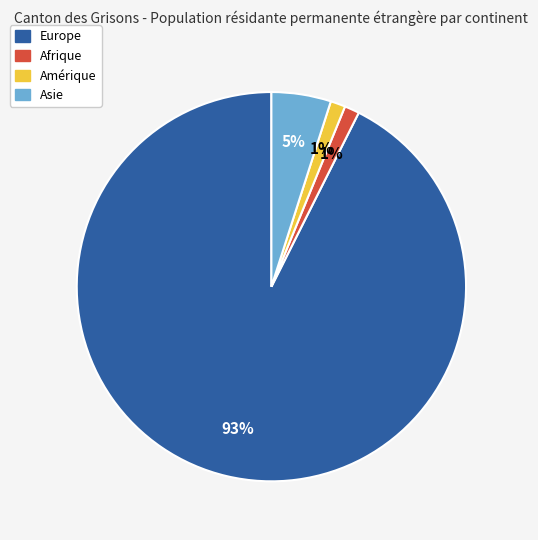

To the nearest percent, what is the combined percentage of Amérique and Europe?

94%